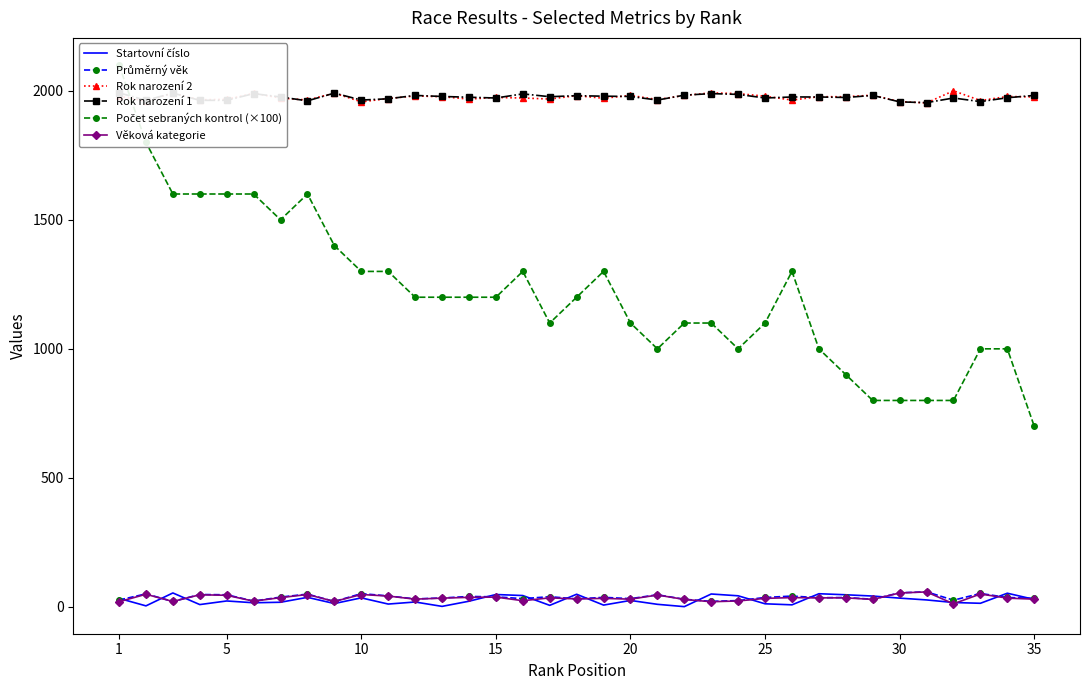

What is the spread (max minus min) of values at 20?

1957.0